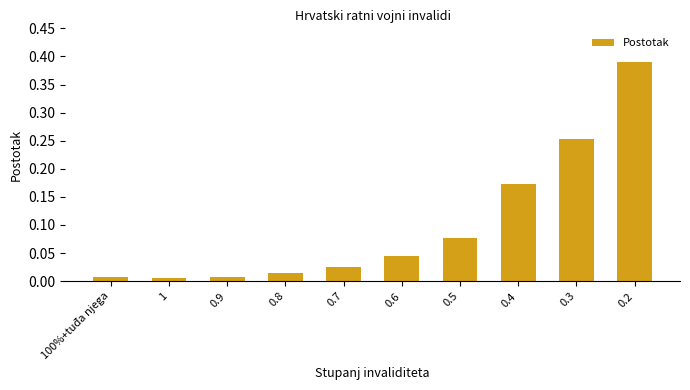

What is the label of the 7th bar from the left?

0.5